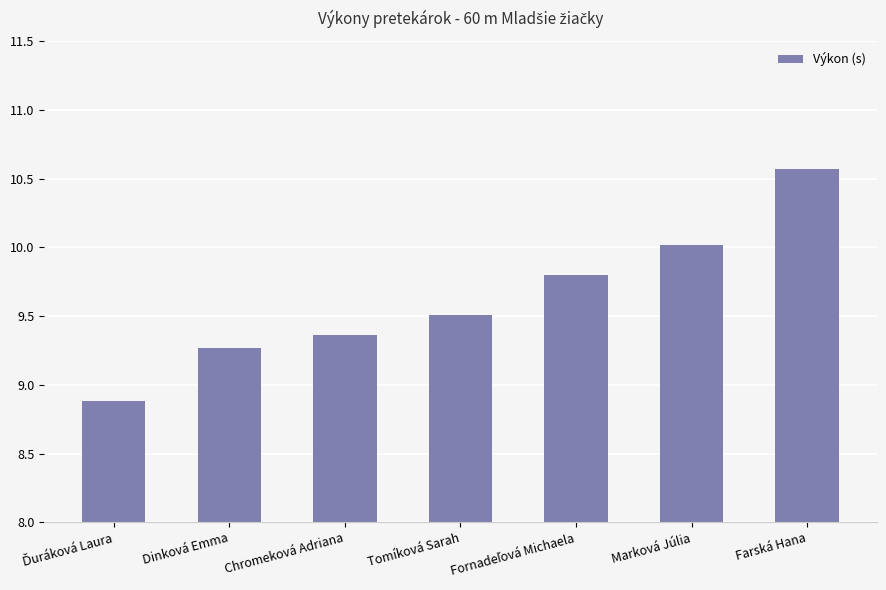

What is the difference between the maximum and minimum values?

1.7